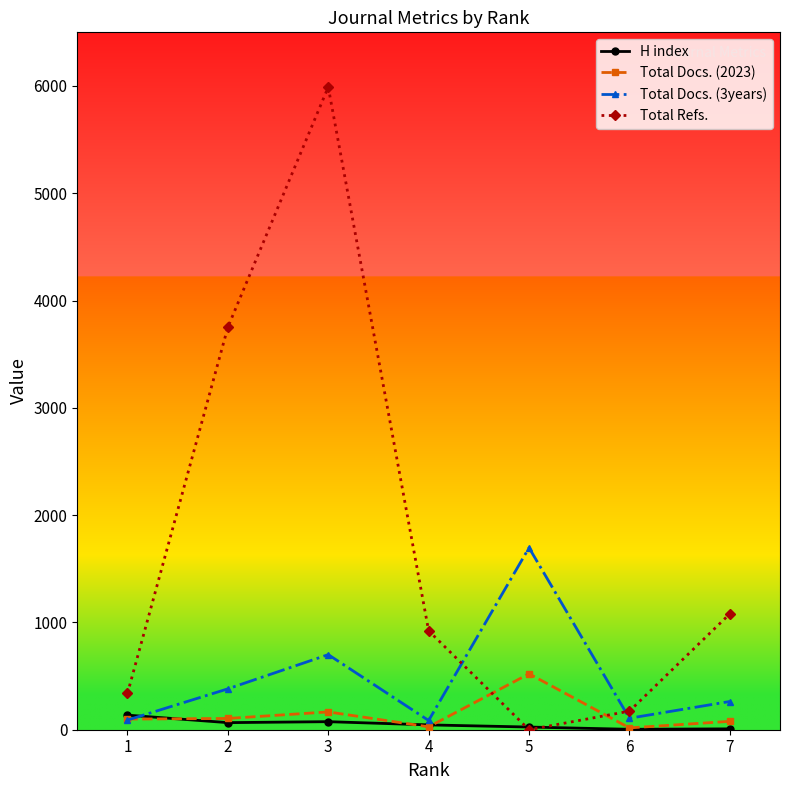

Which series has the largest total across all categories?

Total Refs.